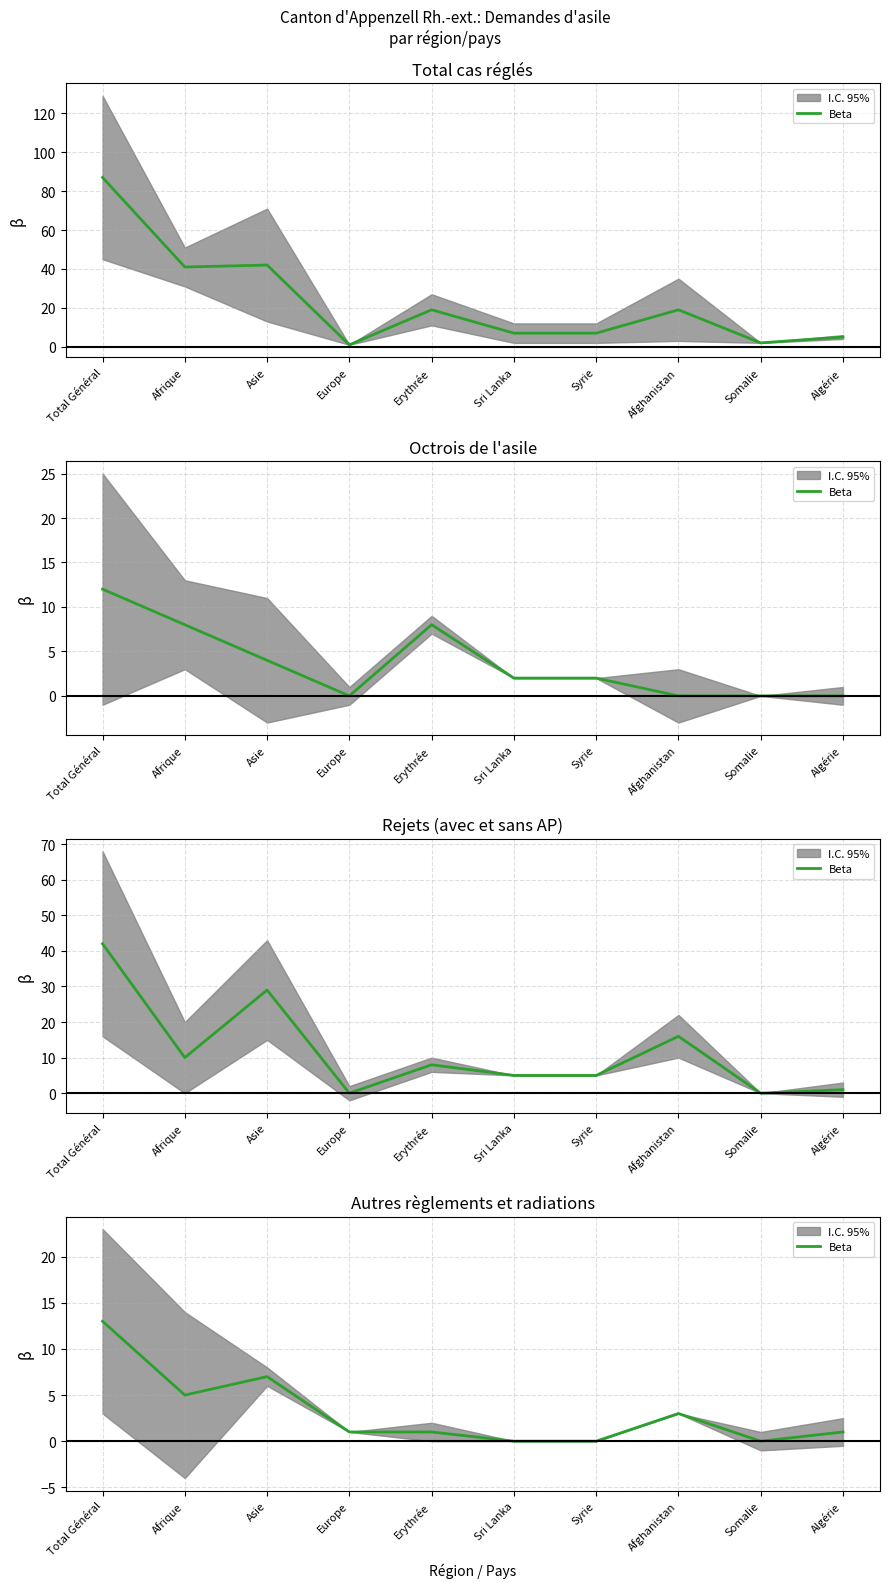

Which category has the lowest value across all series?

Sri Lanka